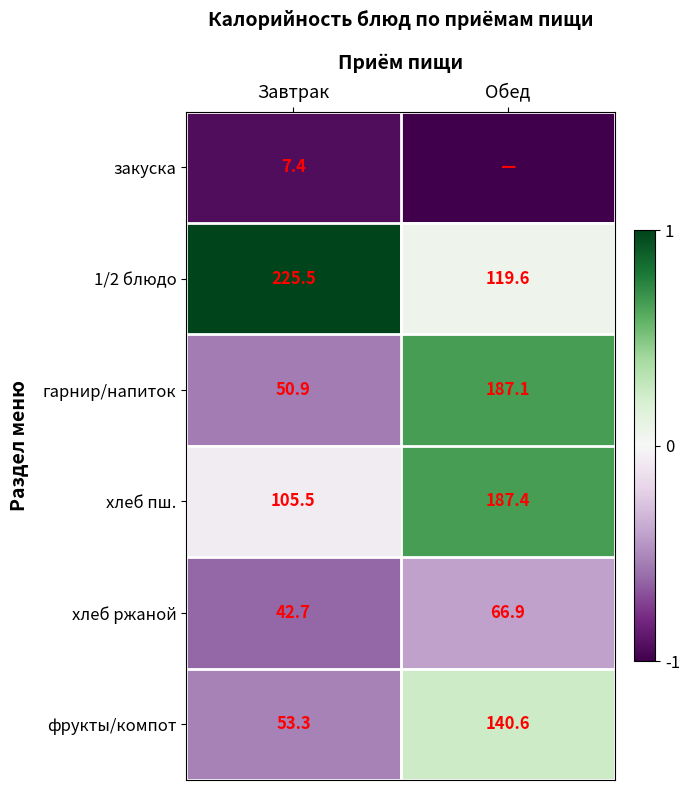

What is the average value of the хлеб ржаной series?

54.8